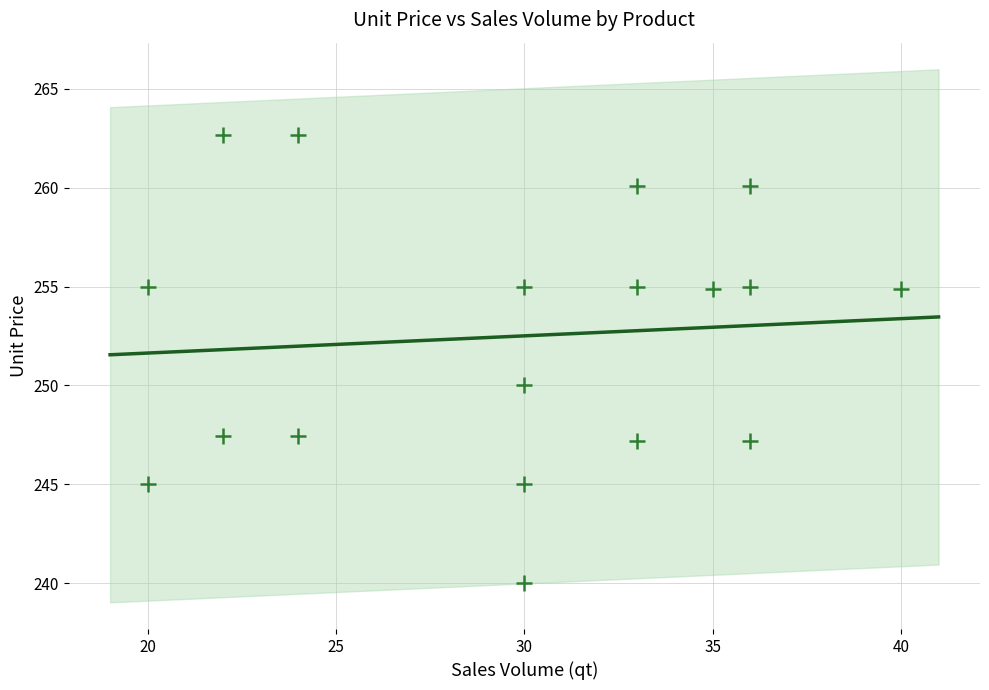

What is the range of X values (max minus min)?

20.0